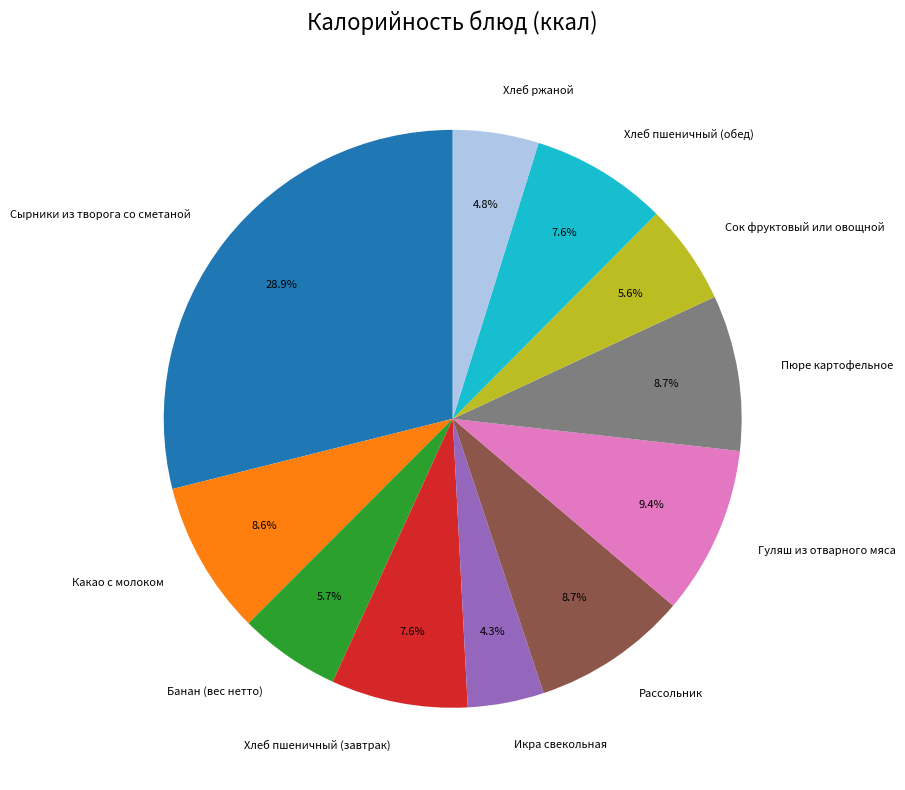

Which slice is the largest?

Сырники из творога со сметаной